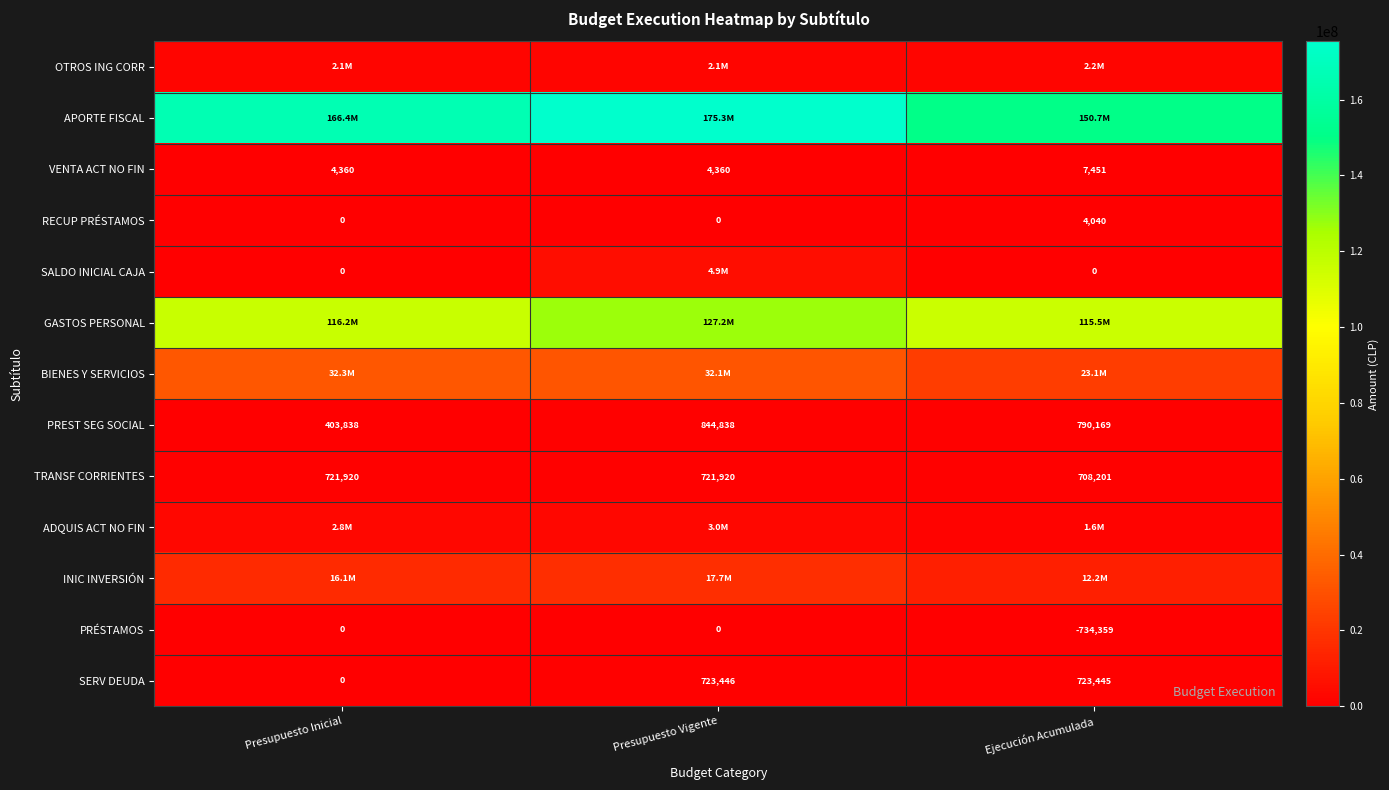

At which category is the sum across all series the highest?

Presupuesto Vigente